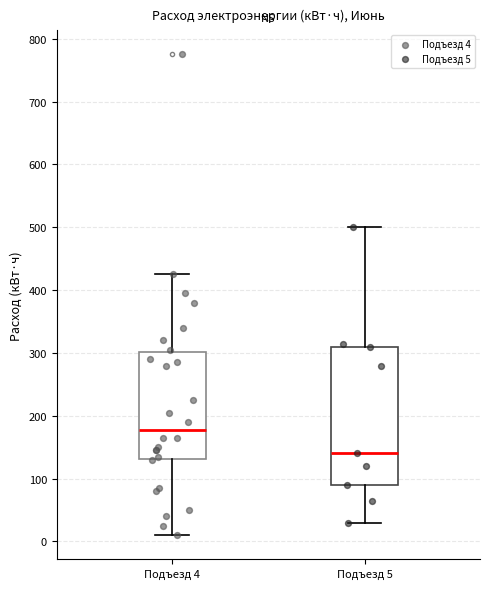

Which box's median line is the lowest?

Подъезд 5